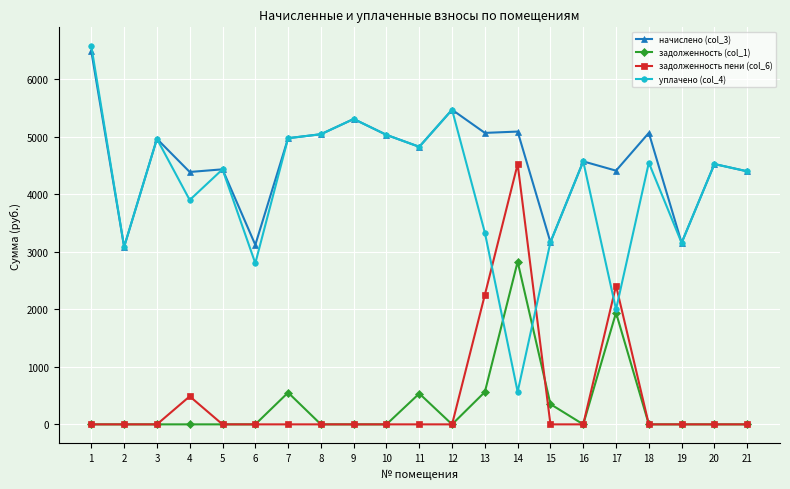

True or false: начислено (col_3) has more than 0 points higher than both neighbors.

True